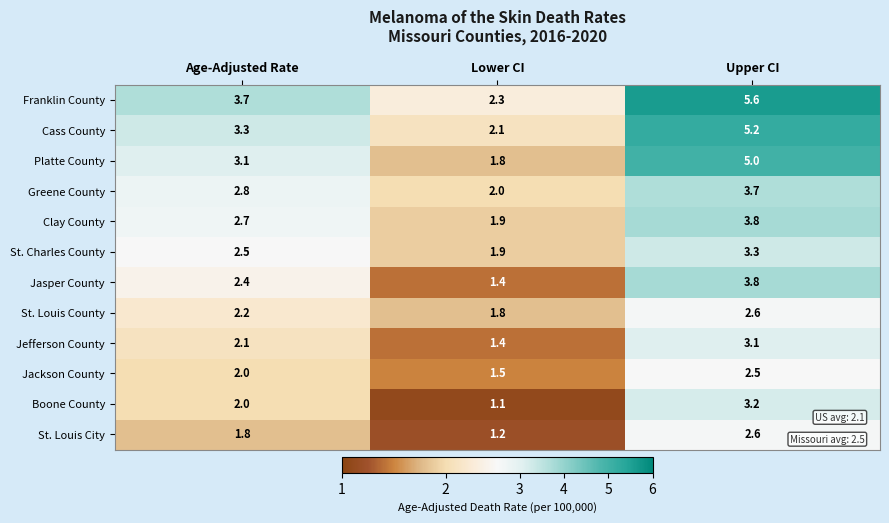

How many series are shown in this chart?

12